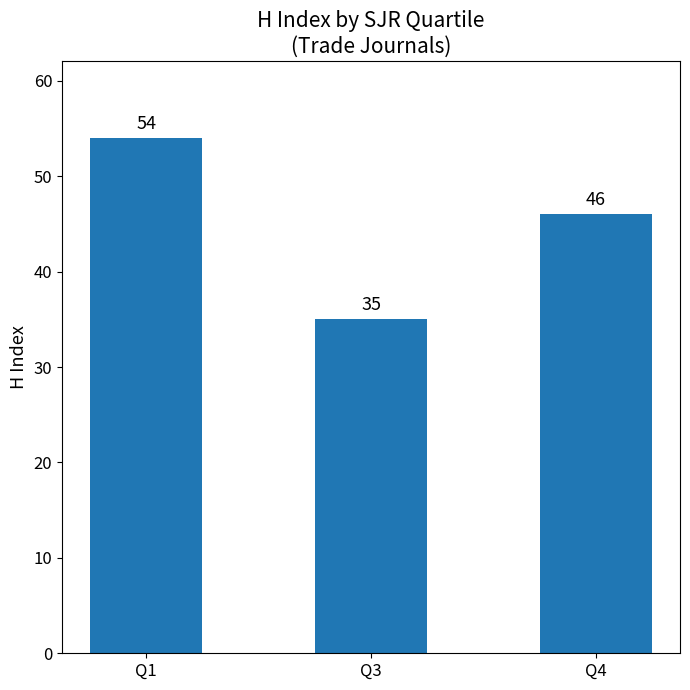

What is the approximate value at Q3?

35